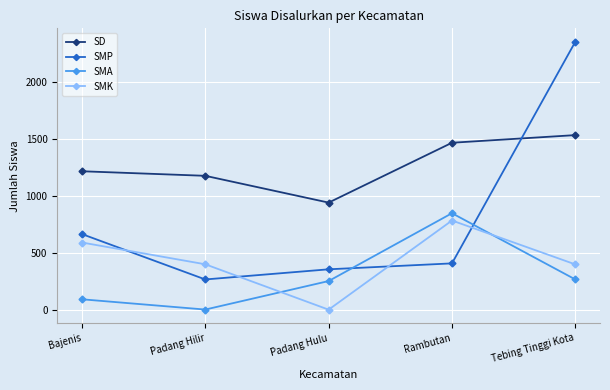

Which category has the lowest value in the SMK series?

Padang Hulu